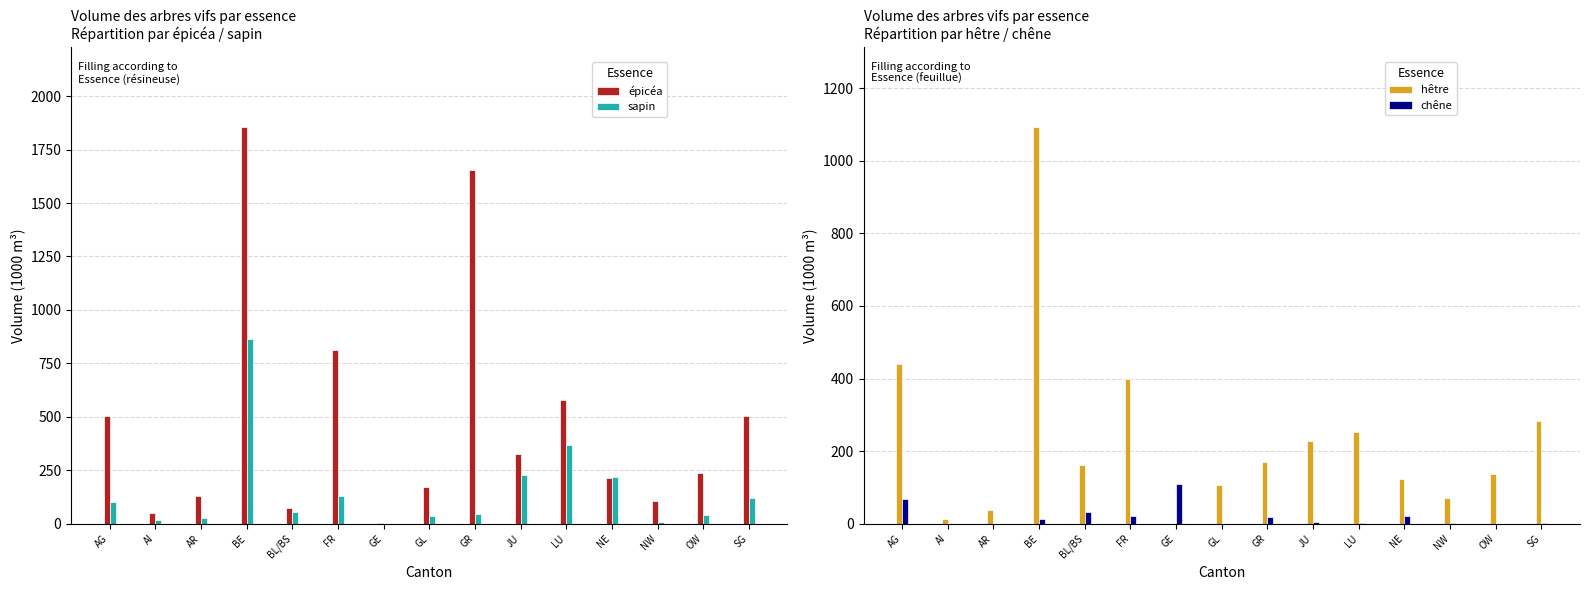

How many data points in épicéa are less than 236?

7